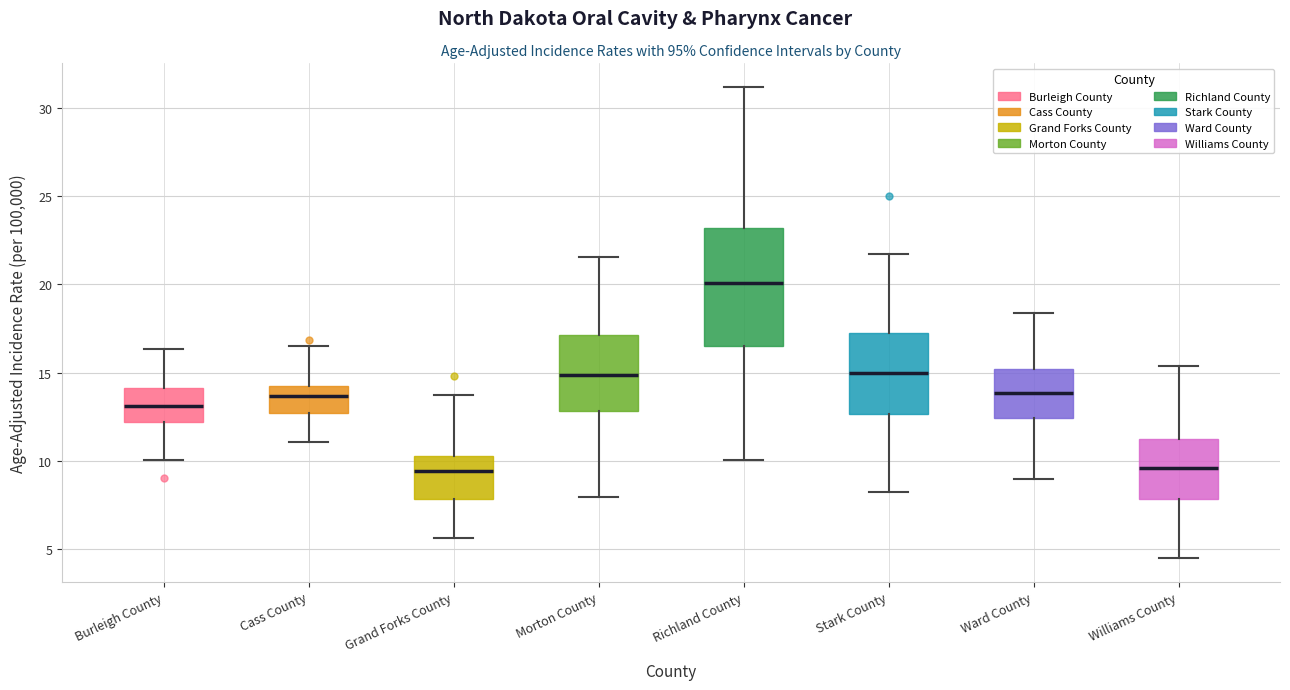

Reading left to right, transcribe this box plot: for each box, give where its median line is, the range the box spans, and where its two whiskers end, as read against the y-axis. The values are not printed on the chart, so give them approximately, as read against the axis.

Burleigh County: median 13.0, box 12.0 to 14.0, whiskers 10.0 to 16.5
Cass County: median 13.5, box 12.5 to 14.0, whiskers 11.0 to 16.5
Grand Forks County: median 9.5, box 8.0 to 10.5, whiskers 5.5 to 13.5
Morton County: median 15.0, box 13.0 to 17.0, whiskers 8.0 to 21.5
Richland County: median 20.0, box 16.5 to 23.0, whiskers 10.0 to 31.0
Stark County: median 15.0, box 12.5 to 17.5, whiskers 8.0 to 21.5
Ward County: median 14.0, box 12.5 to 15.0, whiskers 9.0 to 18.5
Williams County: median 9.5, box 8.0 to 11.0, whiskers 4.5 to 15.5